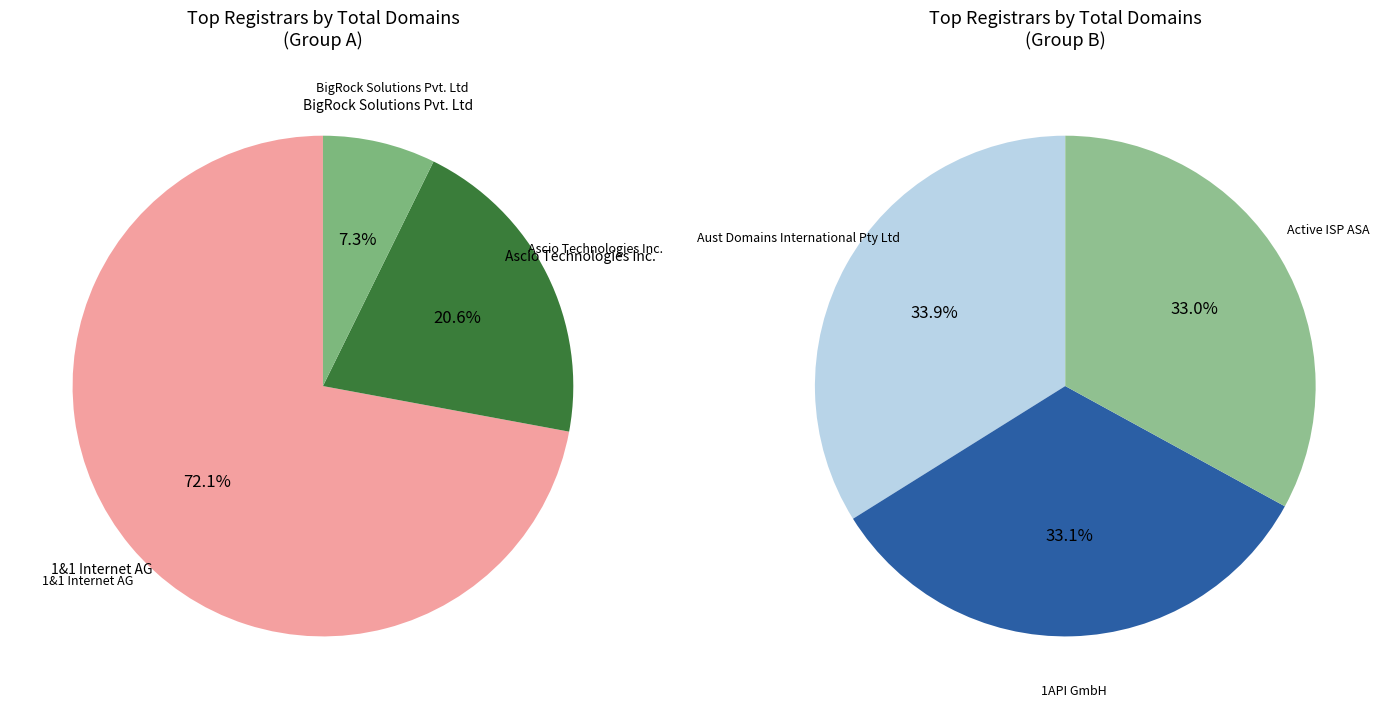

Which slice is the smallest?

Active ISP ASA